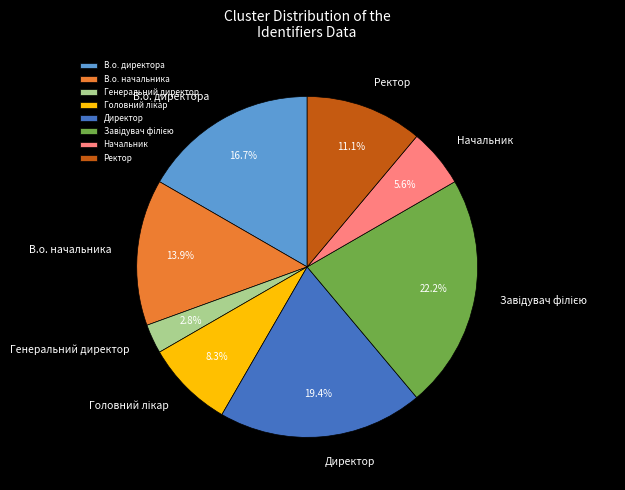

Combined, what portion of the pie is Ректор and Генеральний директор?

13.9%